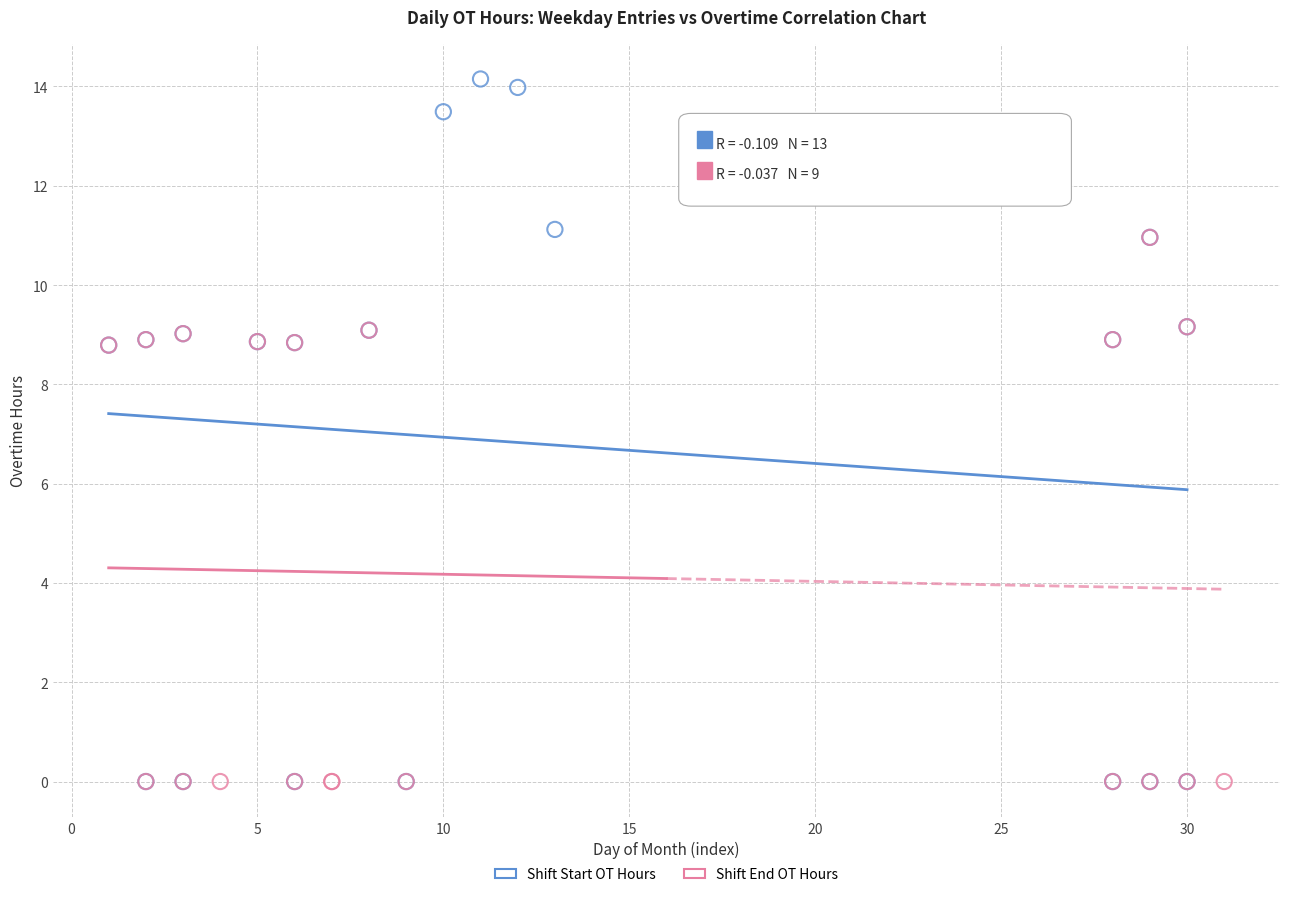

Which series has the largest Y range (max minus min)?

Shift Start OT Hours